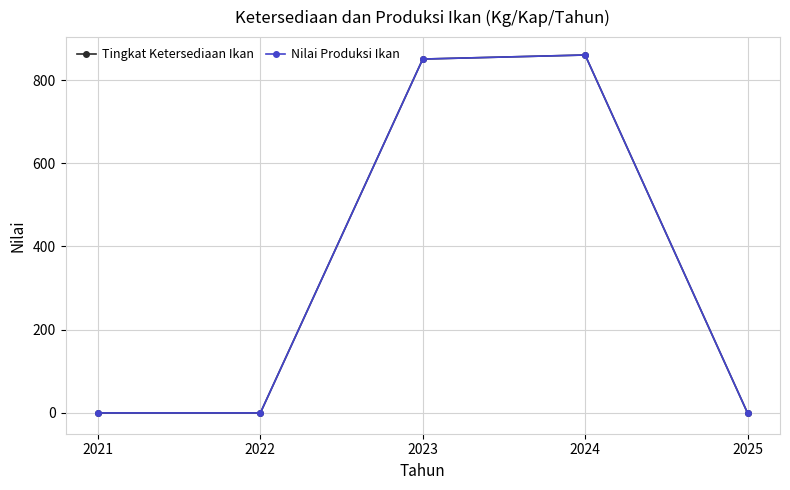

What are all the series names shown in the legend?

Tingkat Ketersediaan Ikan, Nilai Produksi Ikan